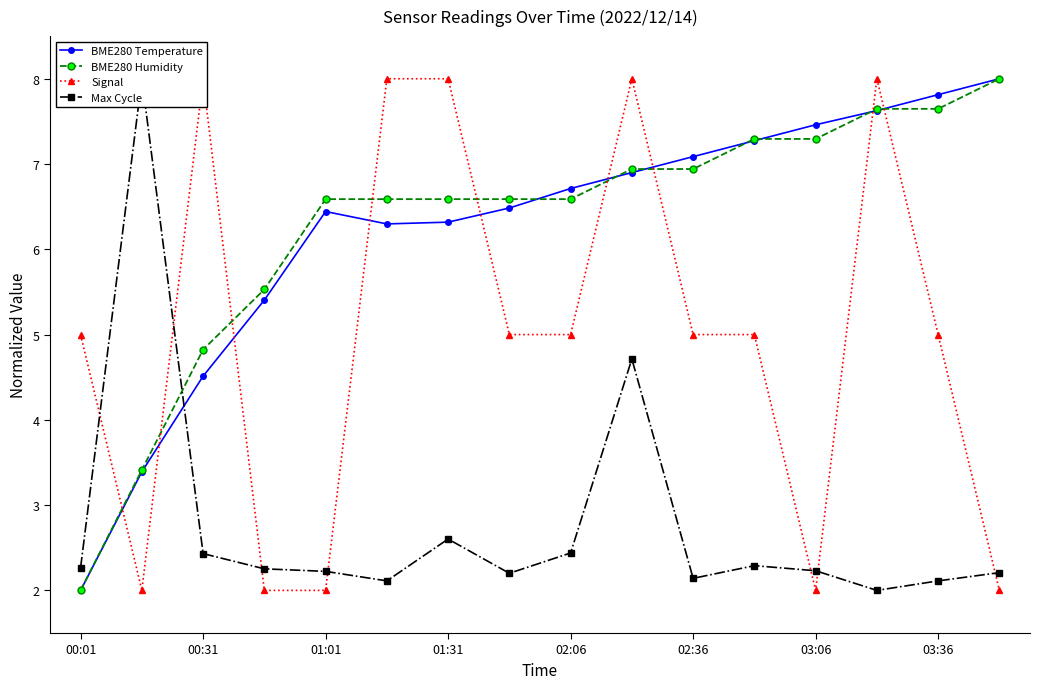

The value of Signal at 11 is 5.0. True or false?

True